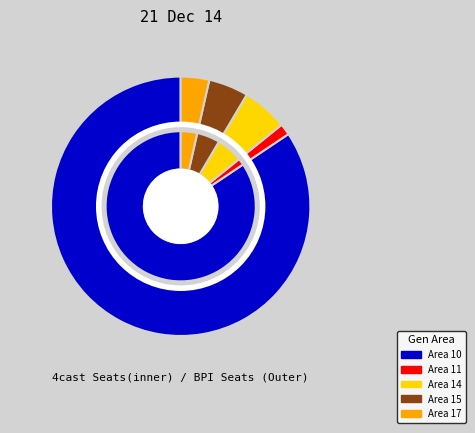

To the nearest percent, what is the combined percentage of 14 and 15?

11%